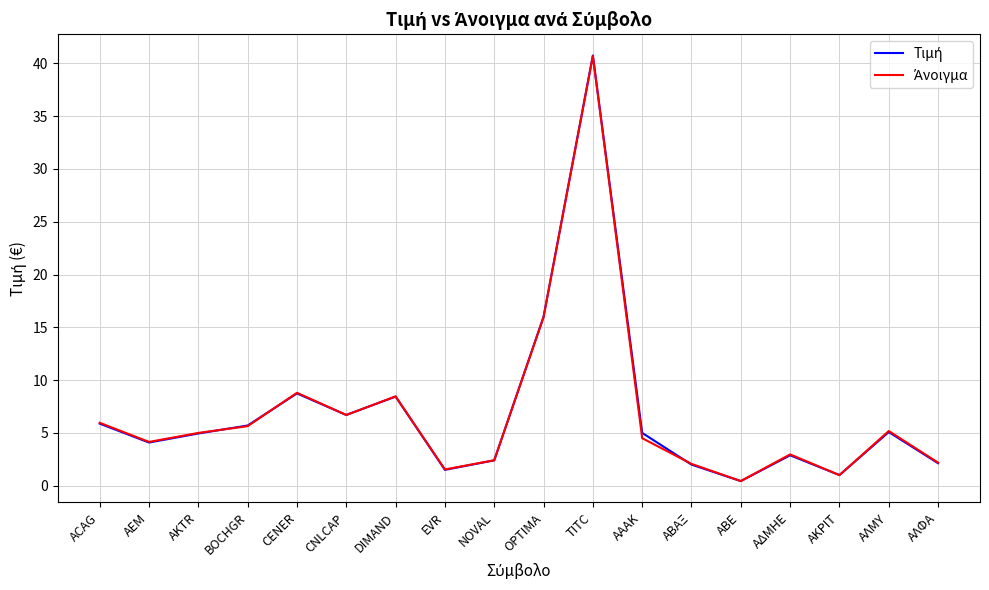

At which category is the sum across all series the highest?

TITC